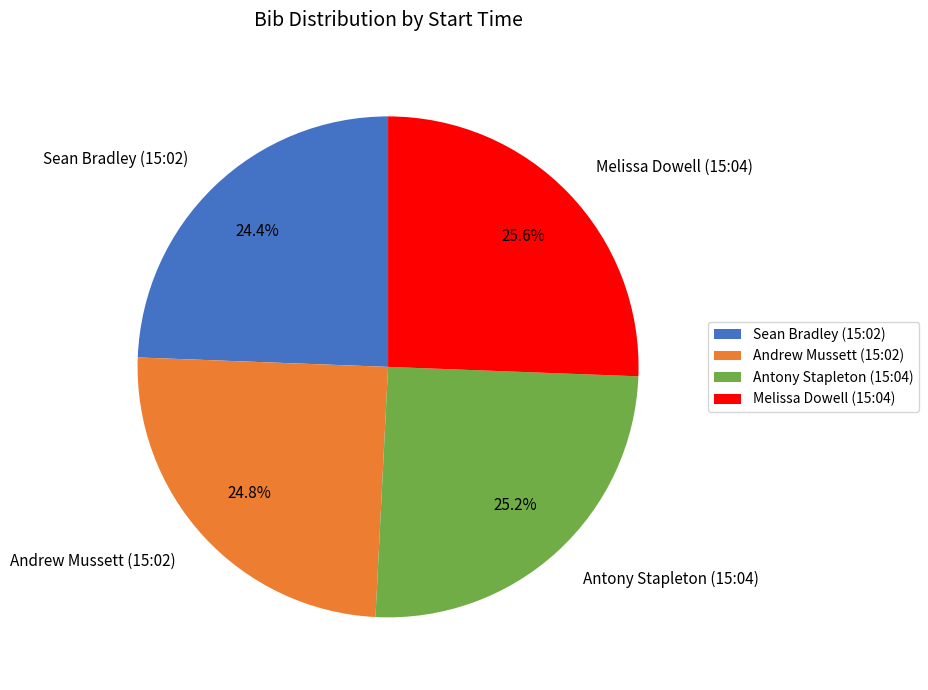

Approximately how many times larger is the value at Sean Bradley (15:02) compared to Melissa Dowell (15:04)?

1.0